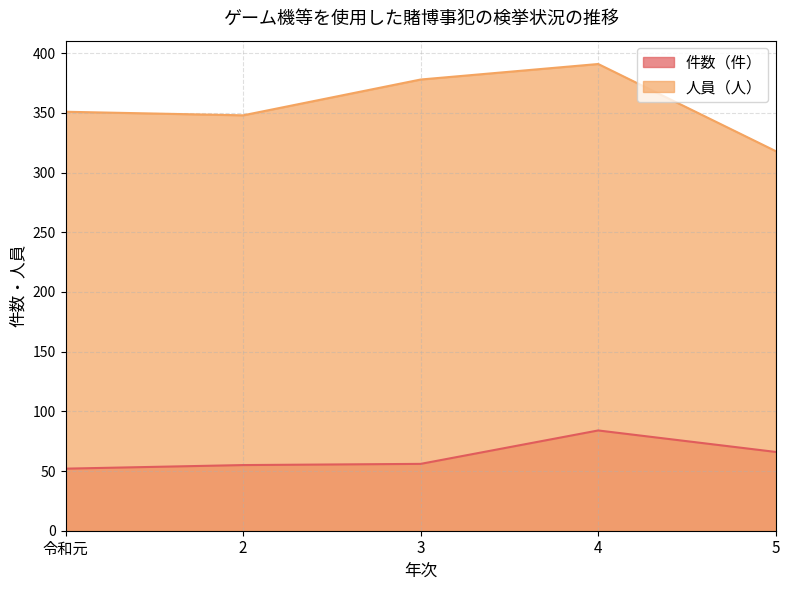

Reading left to right, extract all data points from this chart.

件数（件）: 52	55	56	84	66
人員（人）: 351	348	378	391	318